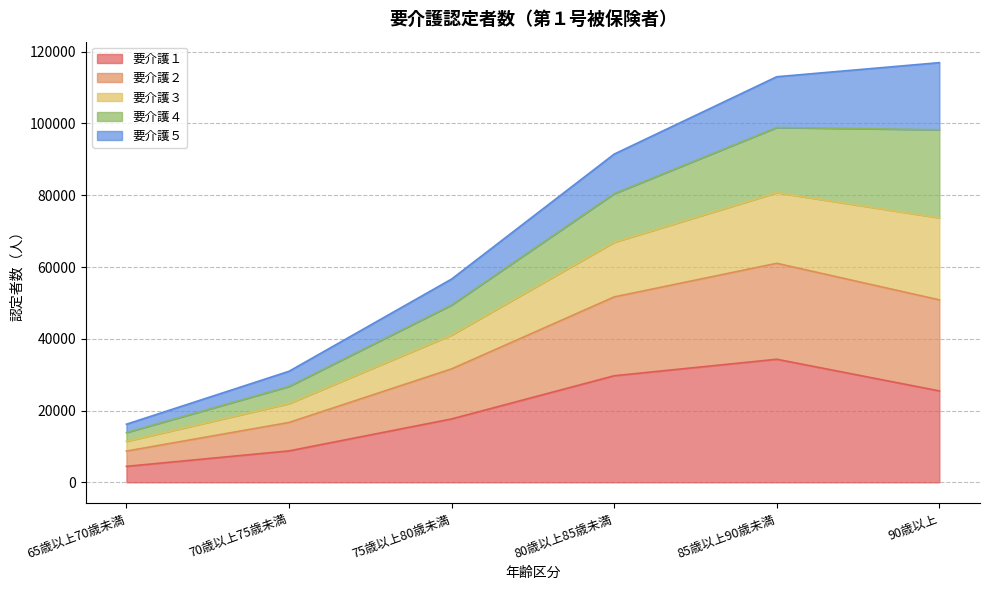

How many data points does each series have?

6